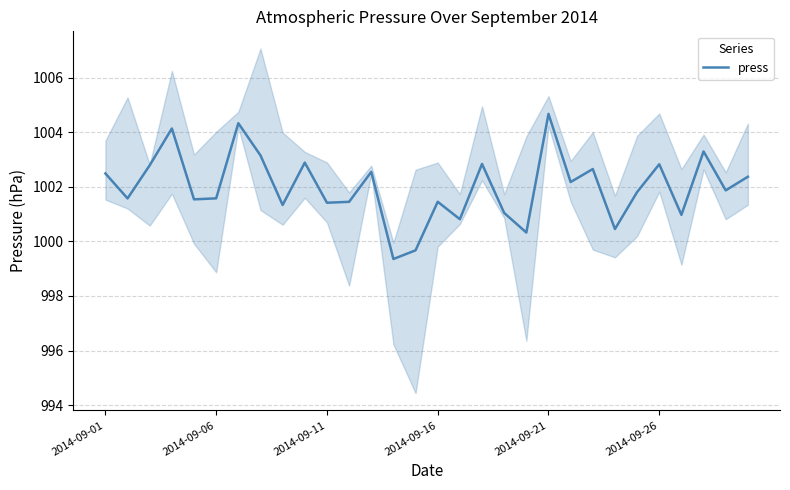

What is the minimum value for press?

999.4